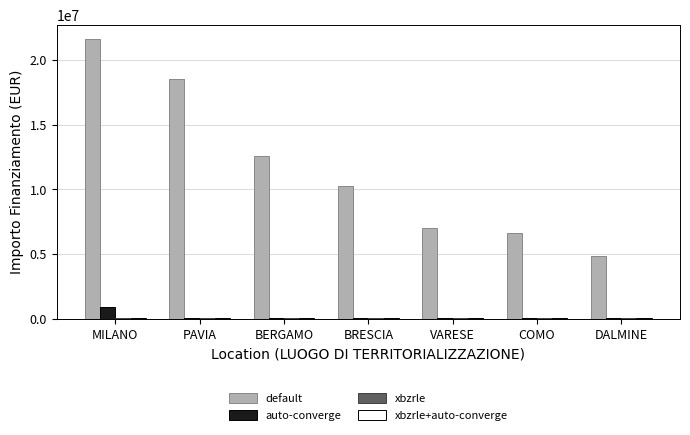

At which category is the sum across all series the highest?

MILANO